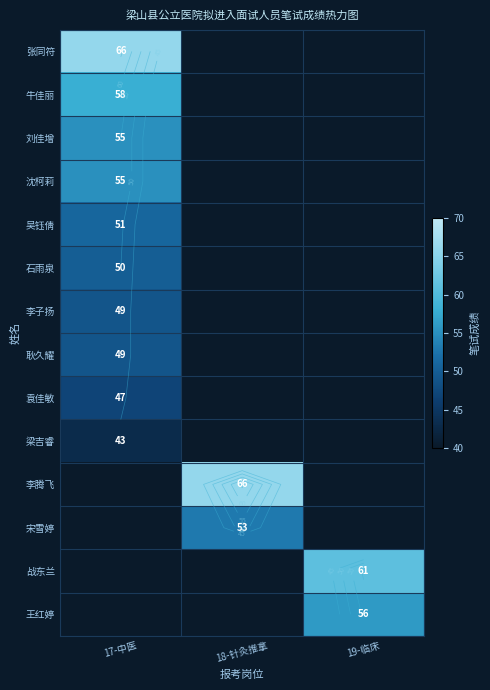

How many positive values does the 刘佳增 series have?

1